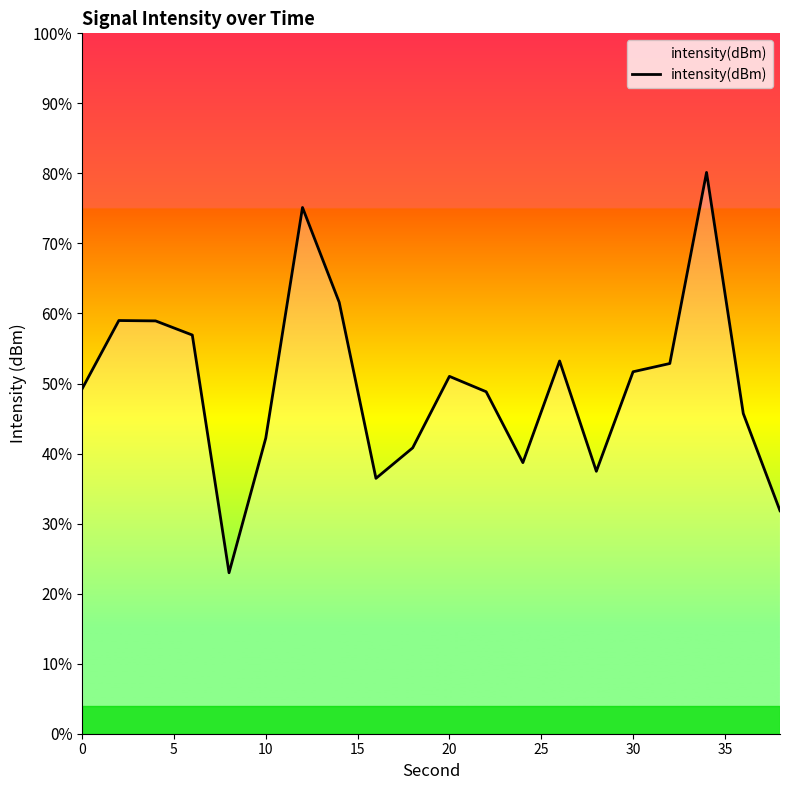

What is the smallest value displayed?

23.0